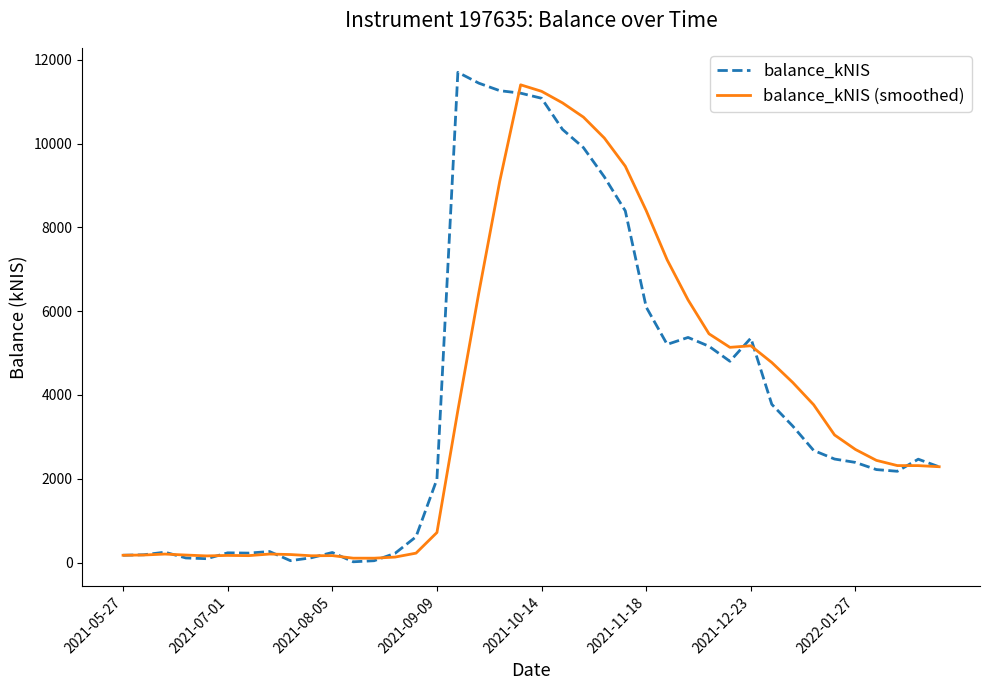

What is the maximum value shown in the chart?

11701.0